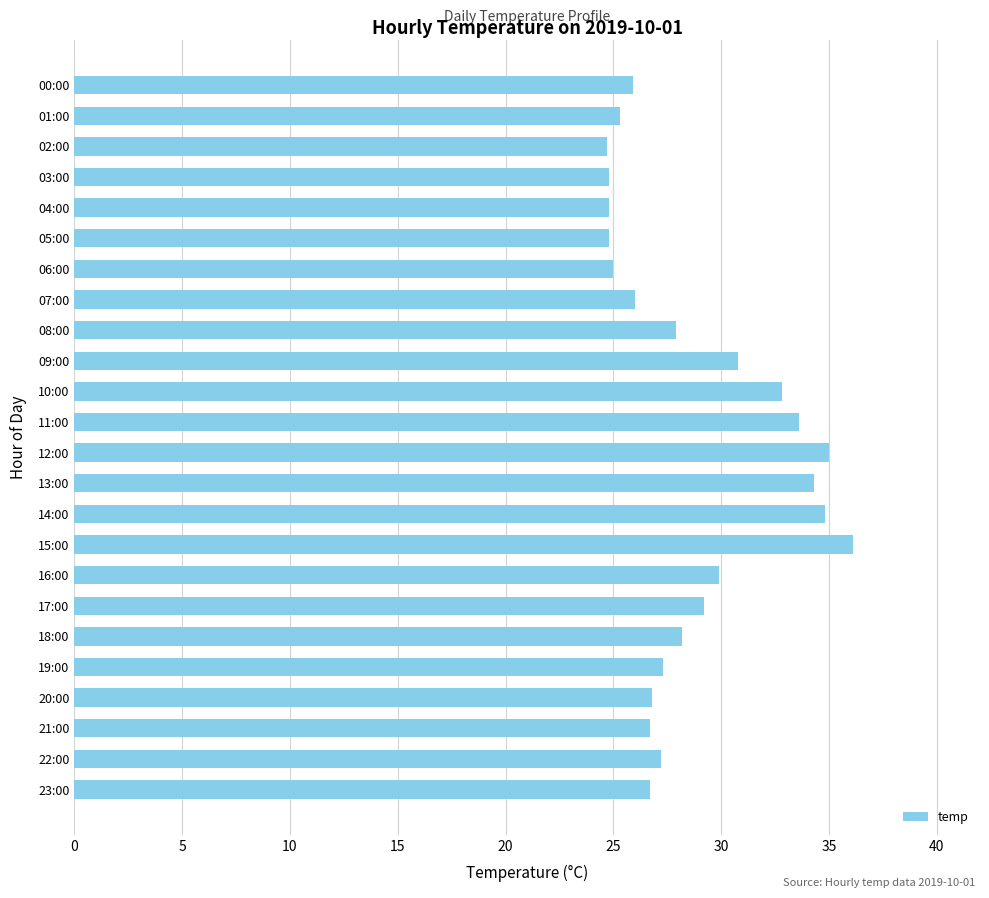

What is the sum of the values at 22:00 and 06:00?

52.2